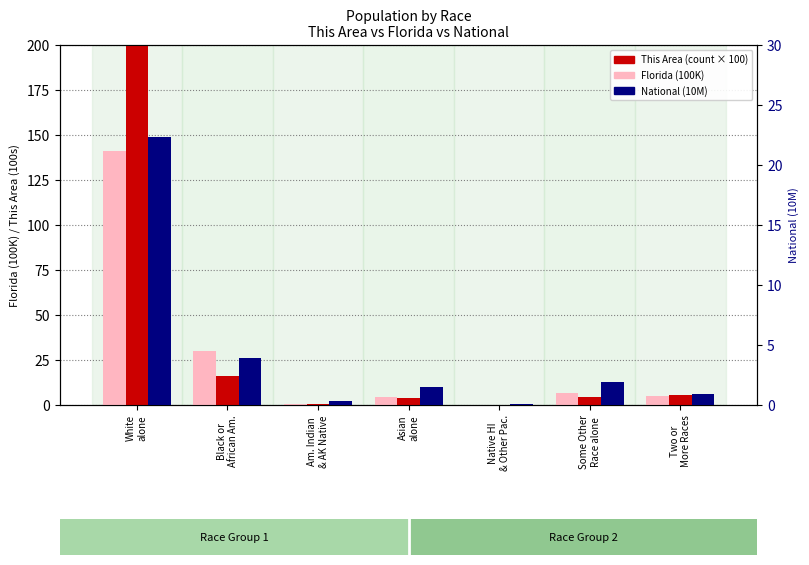

At how many categories does at least one series exceed 40?

1